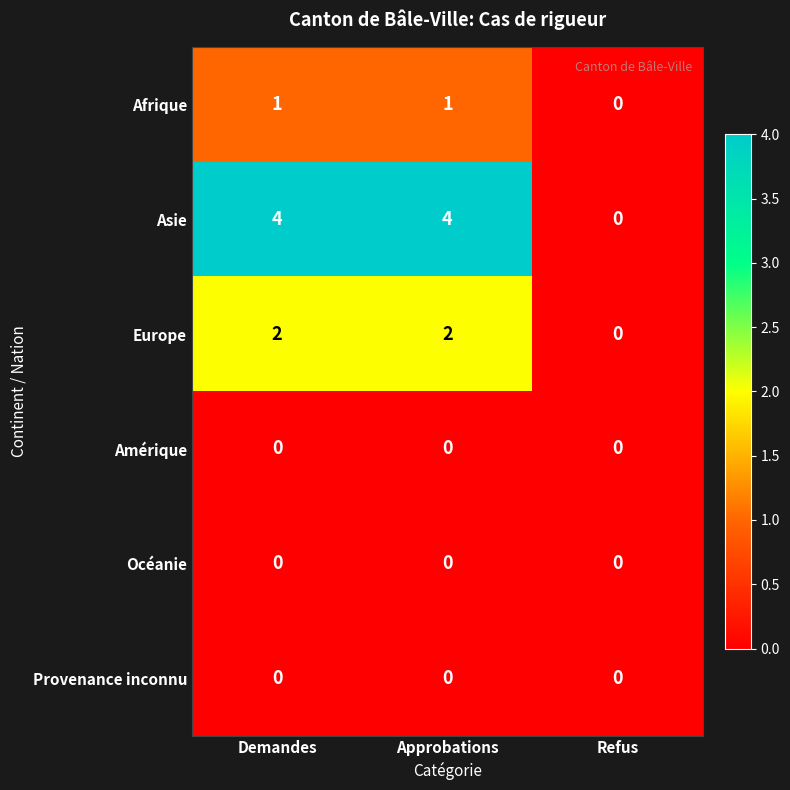

How many distinct data groups are displayed?

6